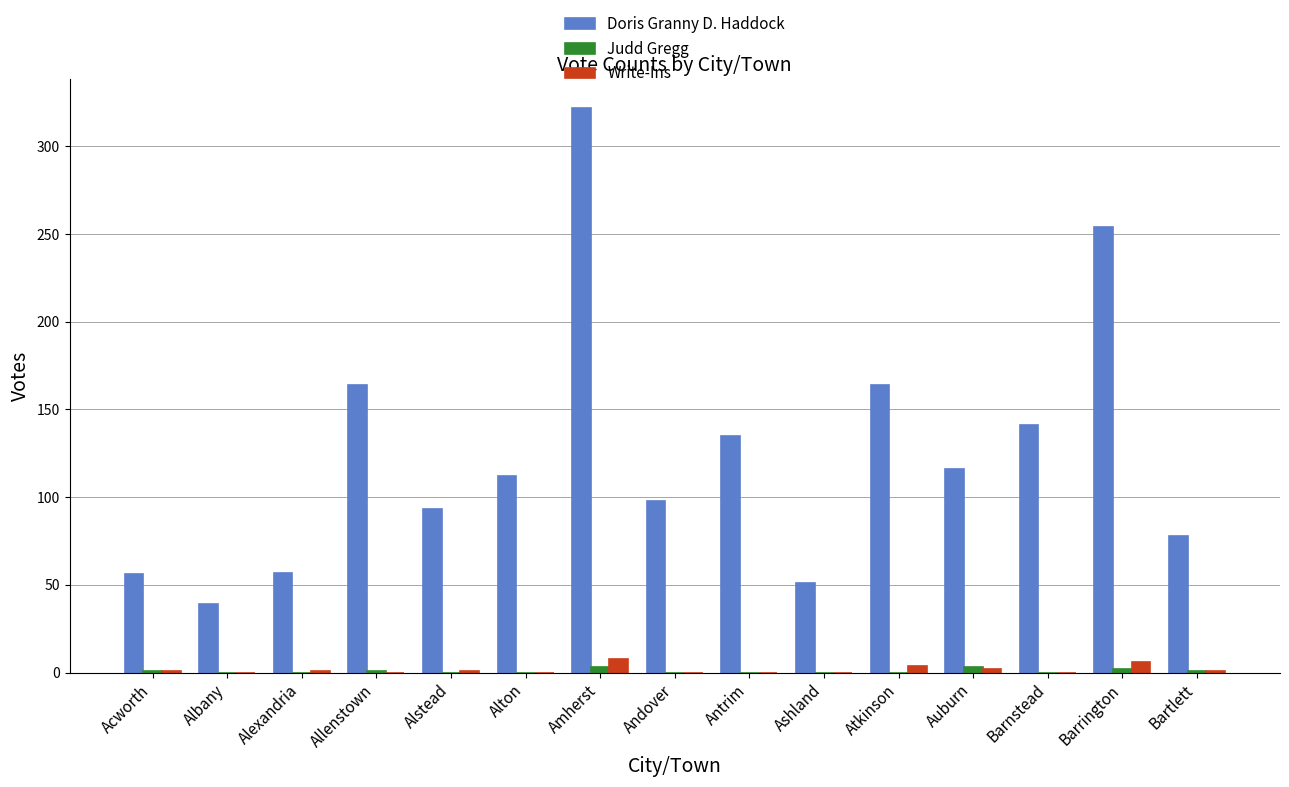

Which series has the largest total across all categories?

Doris Granny D. Haddock